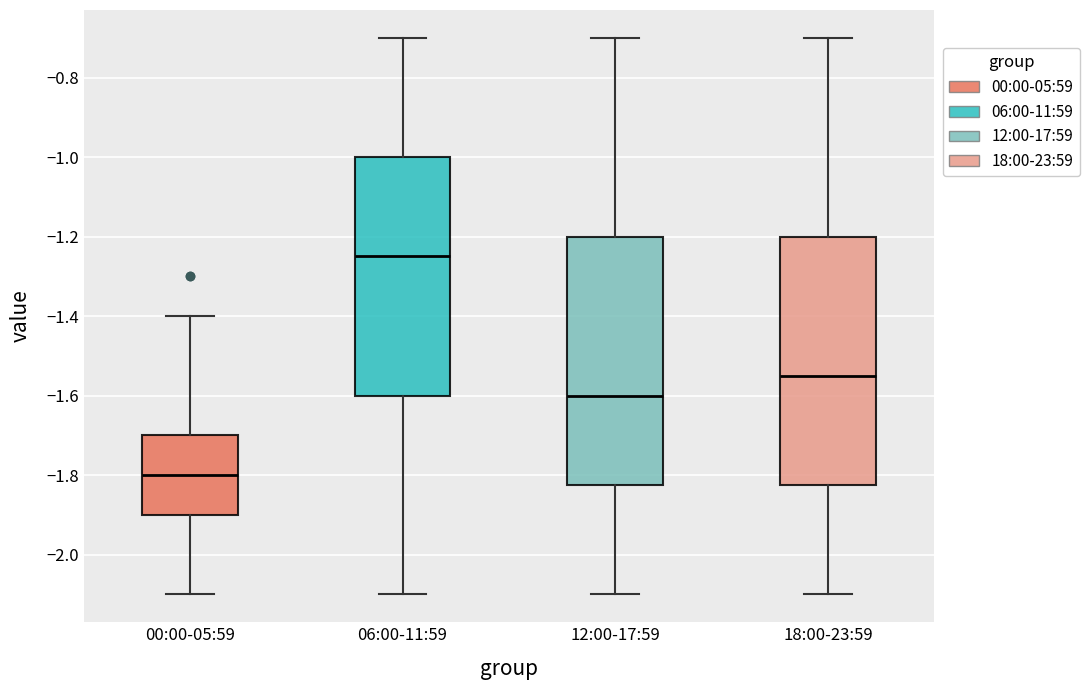

Where is the lower edge of the box for 12:00-17:59 on the y-axis? The values are not printed on the chart, so give them approximately, as read against the axis.

-1.82